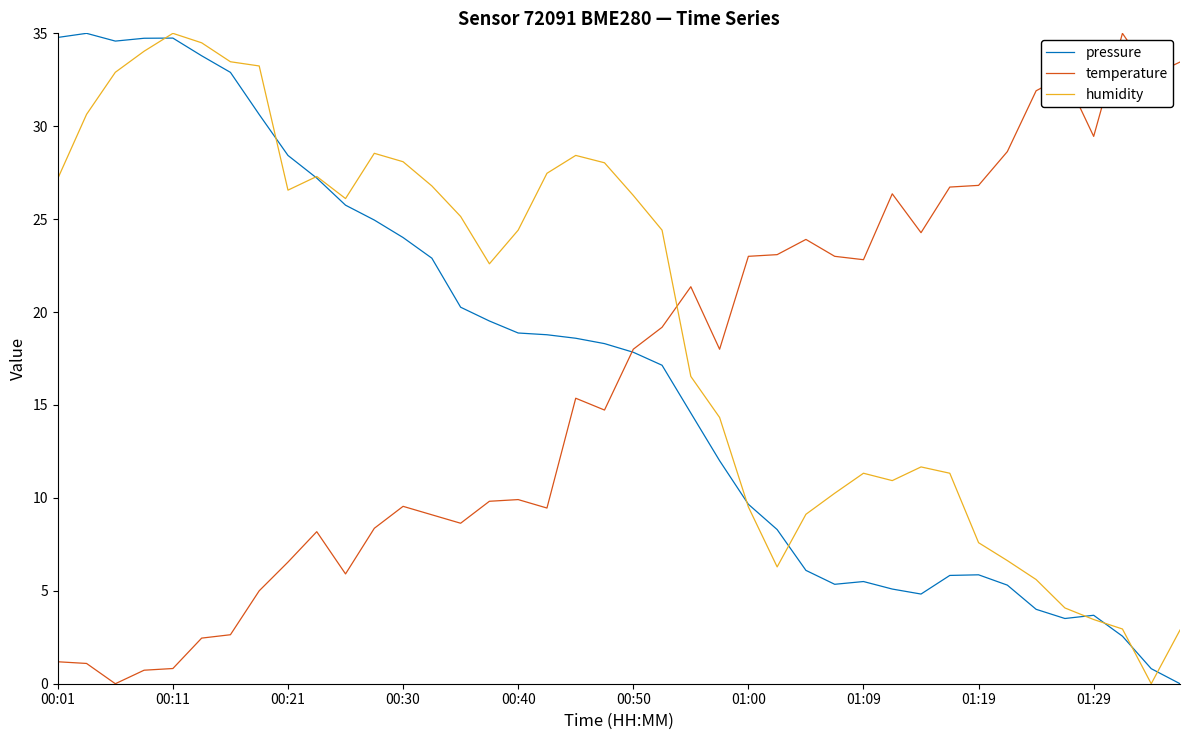

What is the maximum value for humidity?

35.0